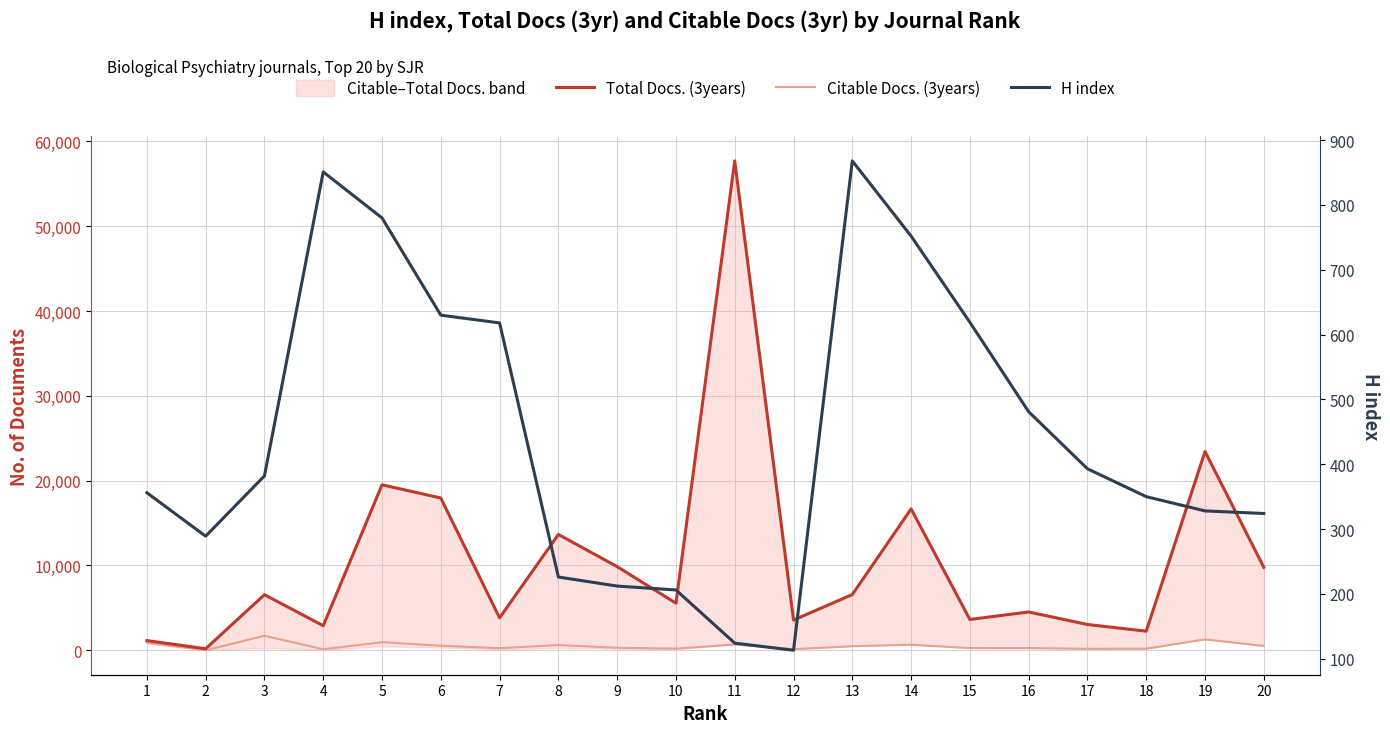

Which category has the highest value in the Total Docs. (3years) series?

11